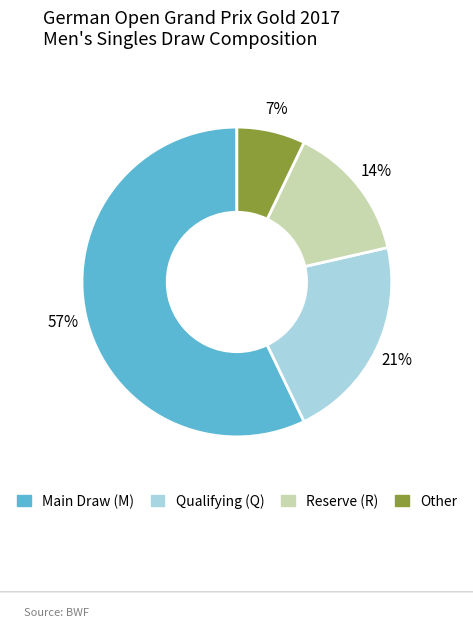

To the nearest percent, what is the difference between the Qualifying (Q) and Other slice percentages?

14%